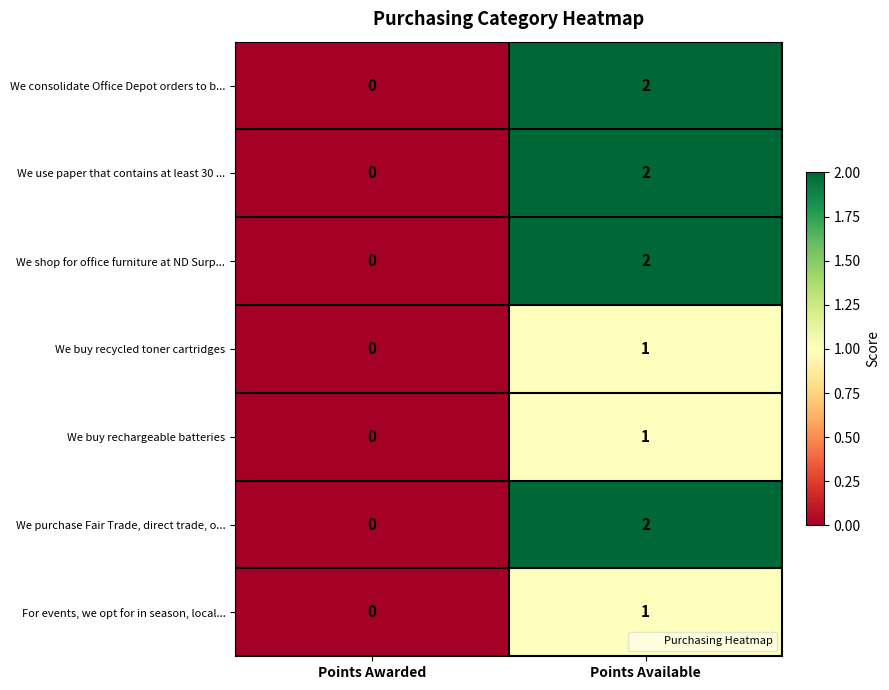

At which category is the sum across all series the highest?

Points Available